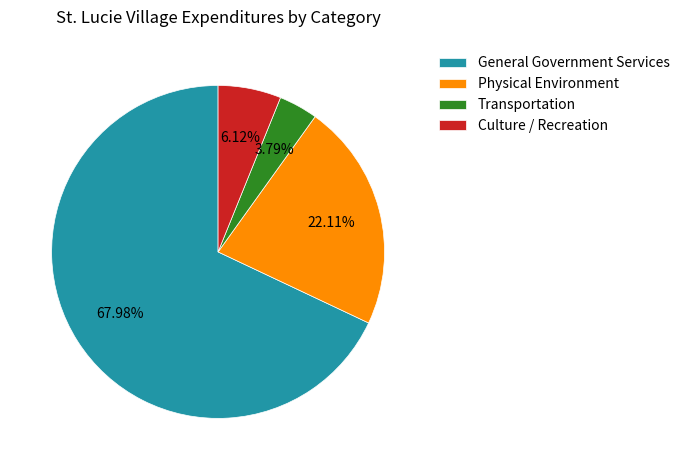

To the nearest percent, what is the combined percentage of General Government Services and Physical Environment?

90%